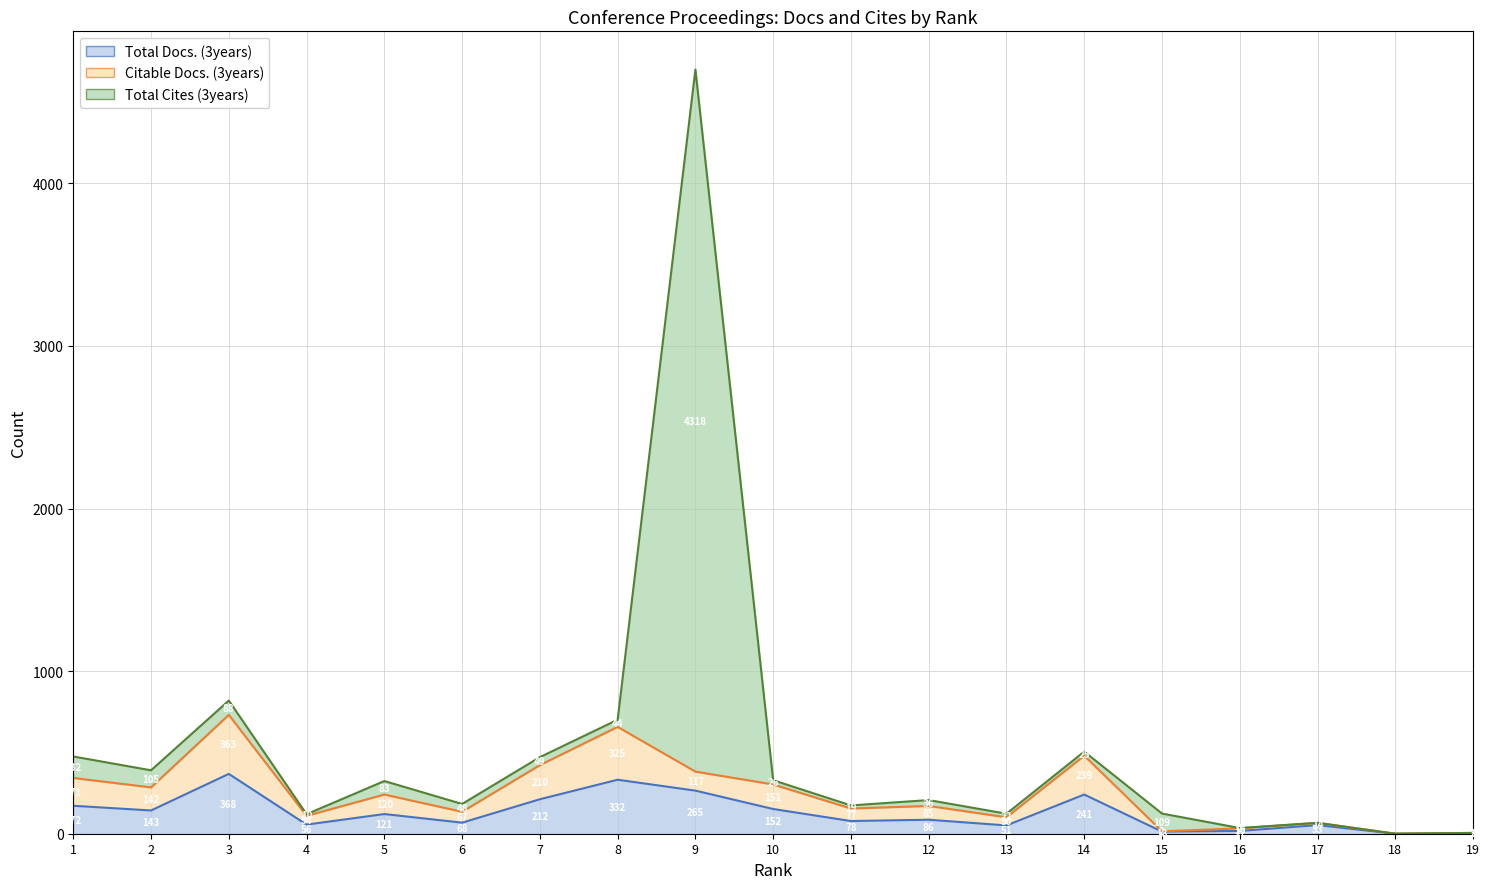

True or false: Citable Docs. (3years) and Total Docs. (3years) cross at least once.

False